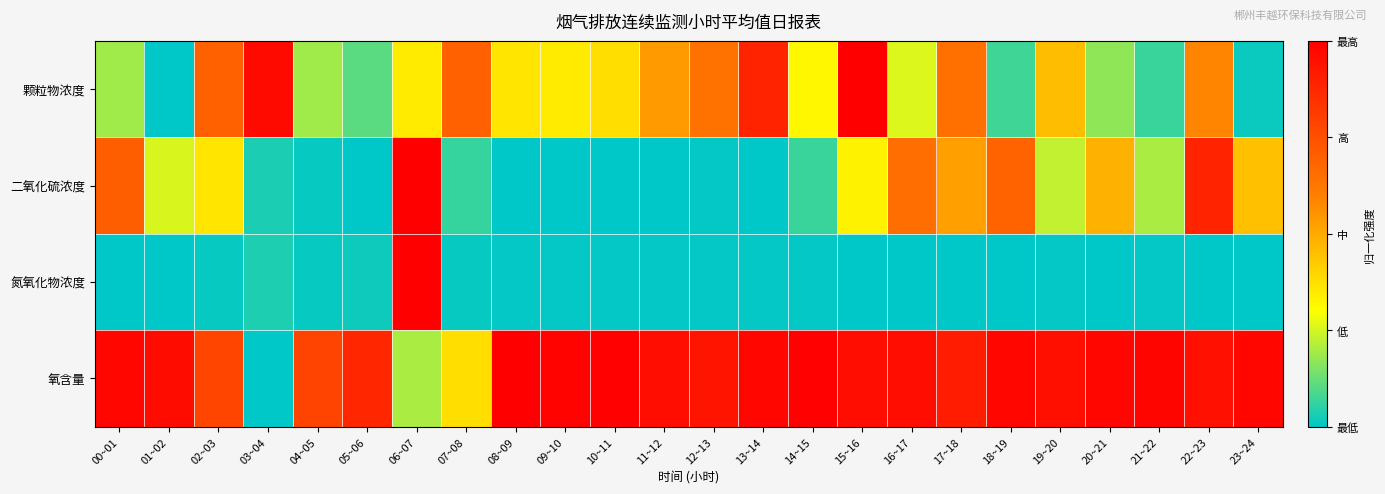

Between 04~05 and 12~13, which series saw the biggest shift?

颗粒物浓度